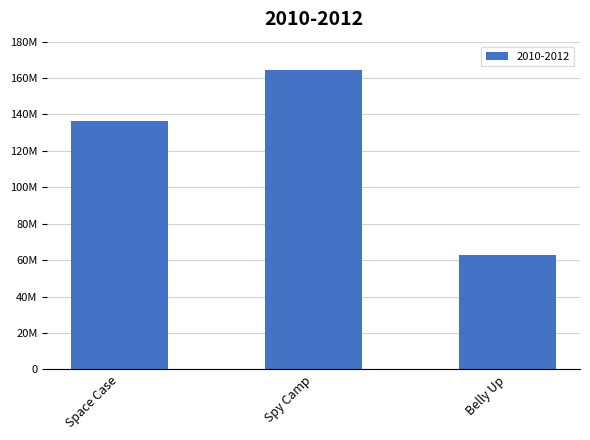

Which has a higher value, Space Case or Spy Camp?

Spy Camp